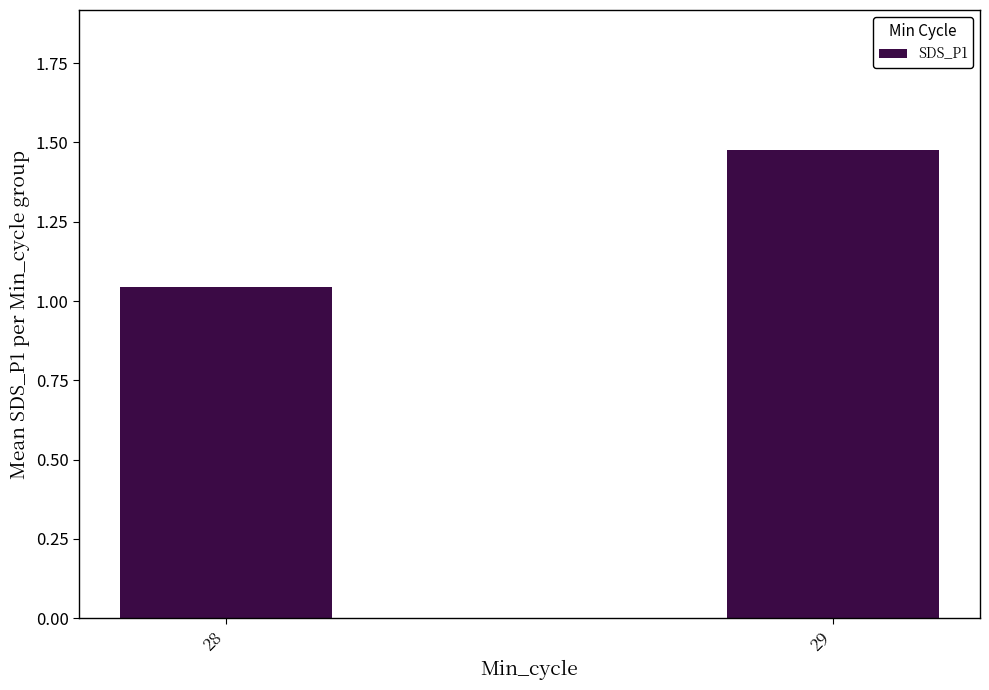

Rank the categories by value from highest to lowest.

29, 28